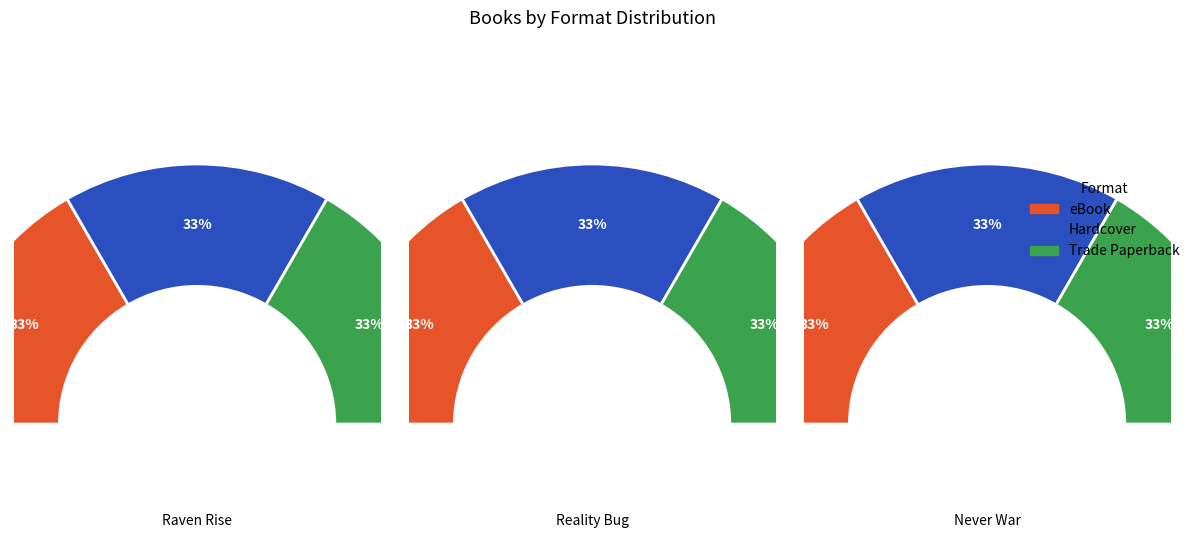

Between Hardcover and eBook, which is larger?

Hardcover